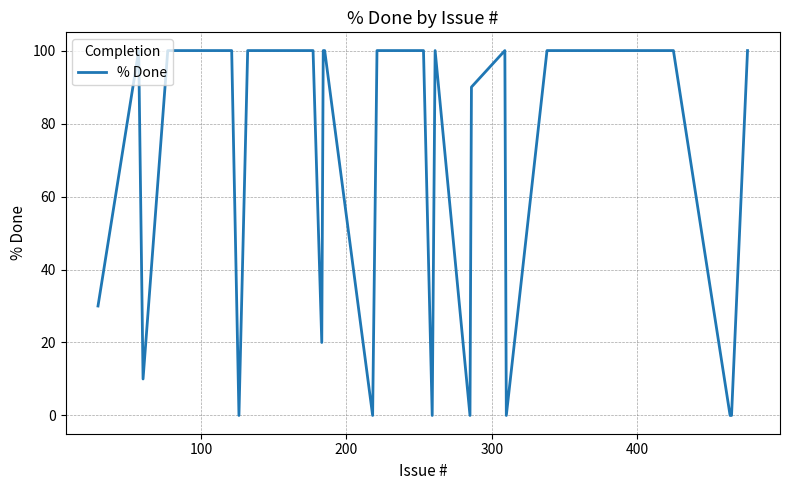

Reading left to right, transcribe all the data shown in this chart.

30	30	100	100	10	10	100	100	100	0	100	100	100	100	100	100	100	100	100	100	20	100	100	0	100	100	100	100	0	100	0	90	100	0	100	100	100	0	0	100